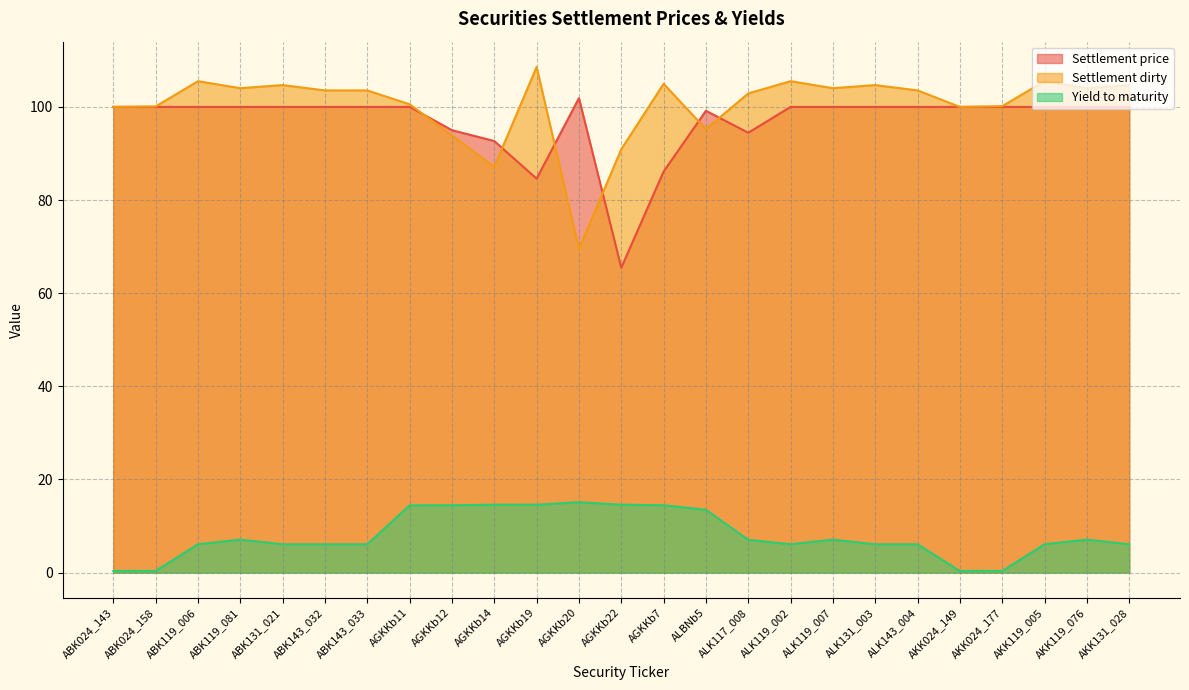

What value does the Settlement dirty series have at ABK143_033?

103.5